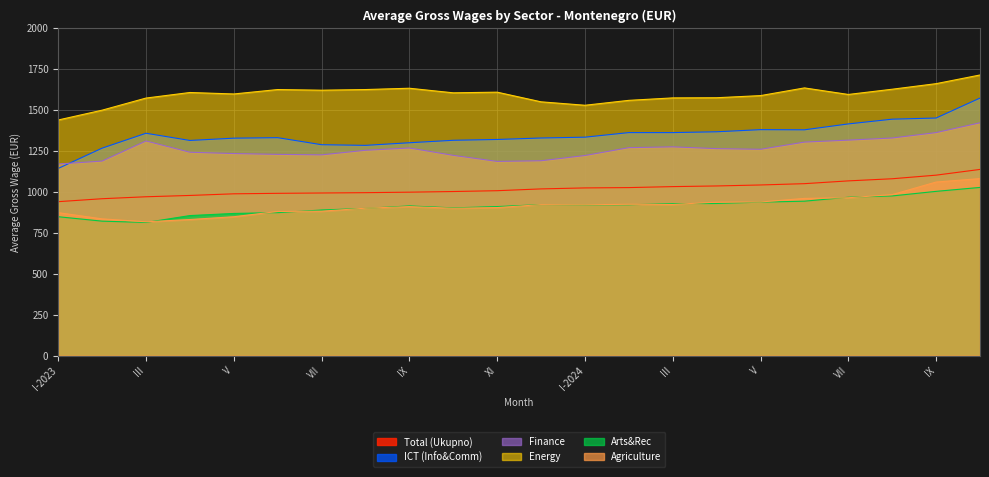

Which series changed the most between IV and VI?

Energy